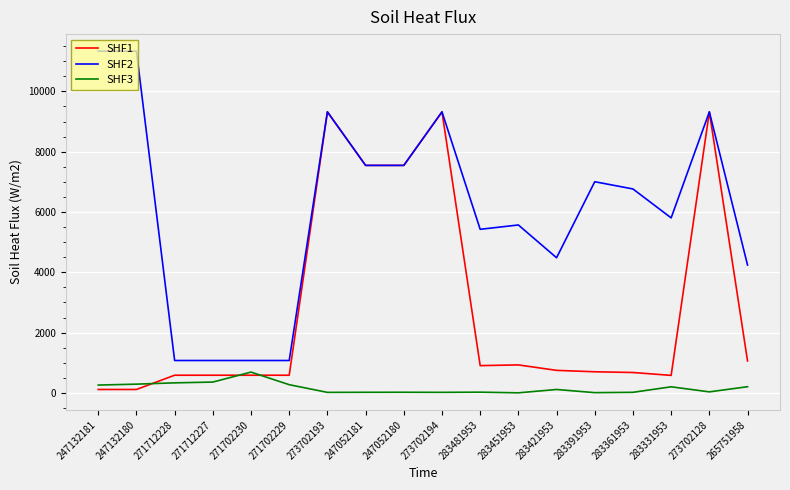

How many values in the SHF1 series are below 747?

9